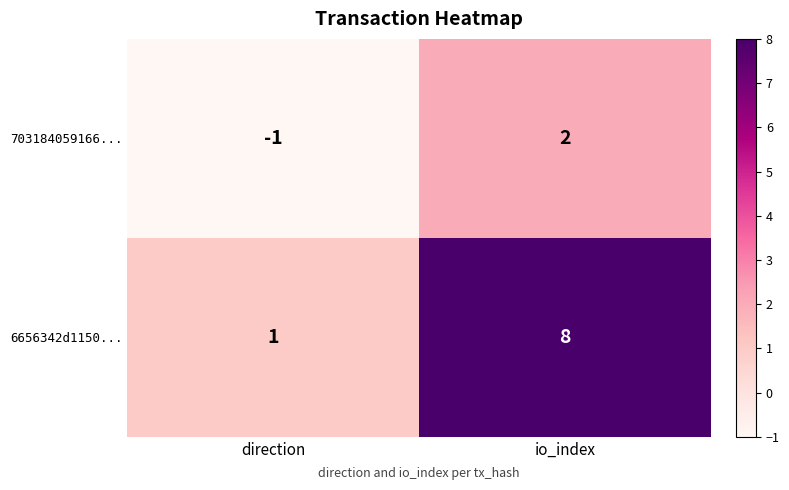

Count the number of data series in this chart.

2